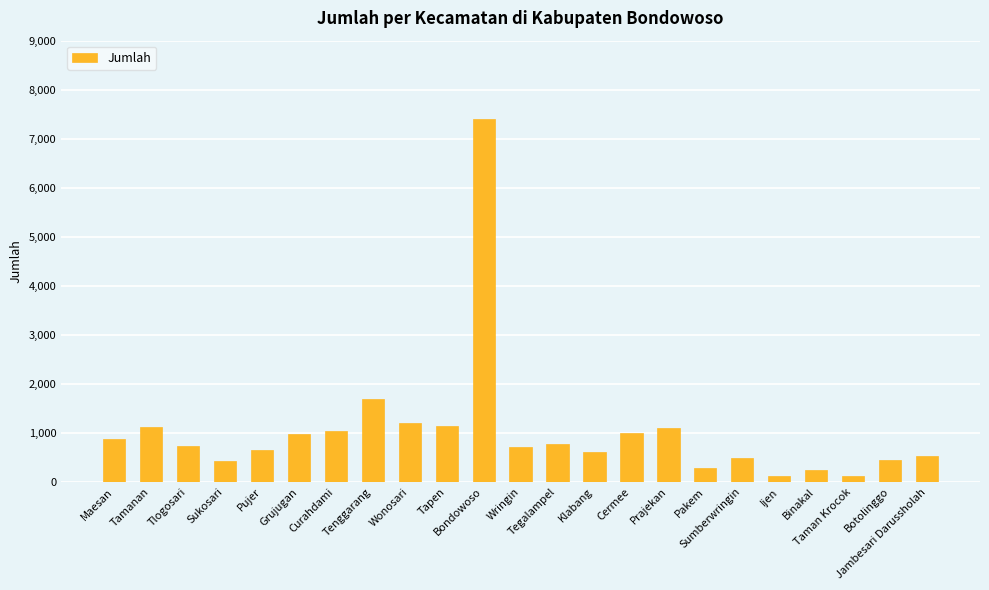

The value at Sumberwringin is 494. True or false?

True